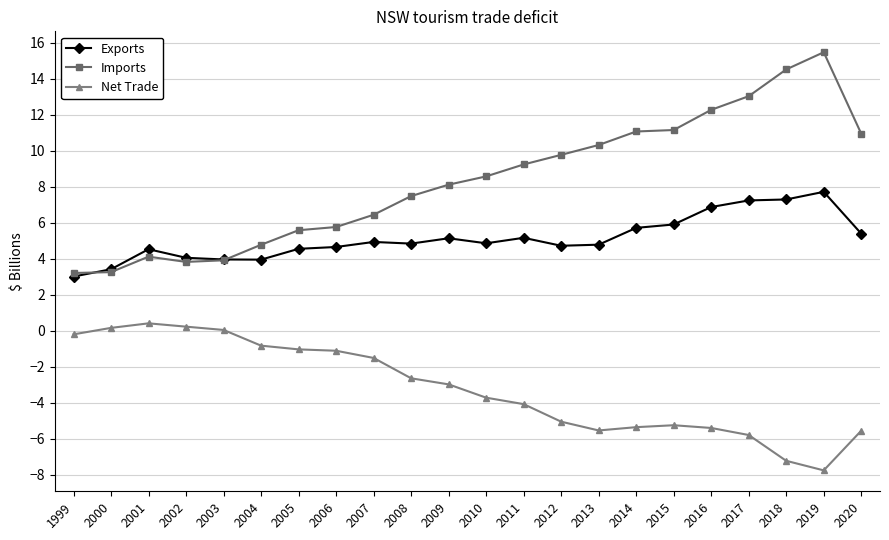

What is the difference between the Exports values at 2004 and 2000?

0.5